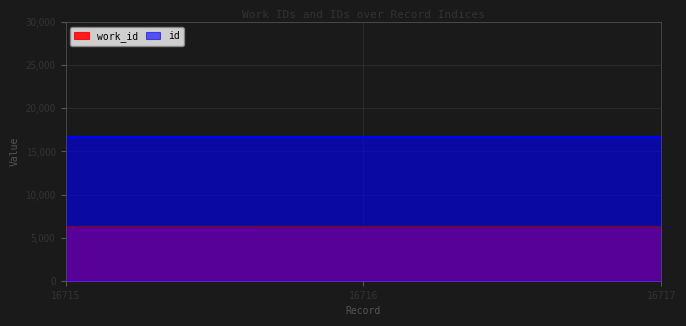

Does the chart display data point markers on the line(s)?

No